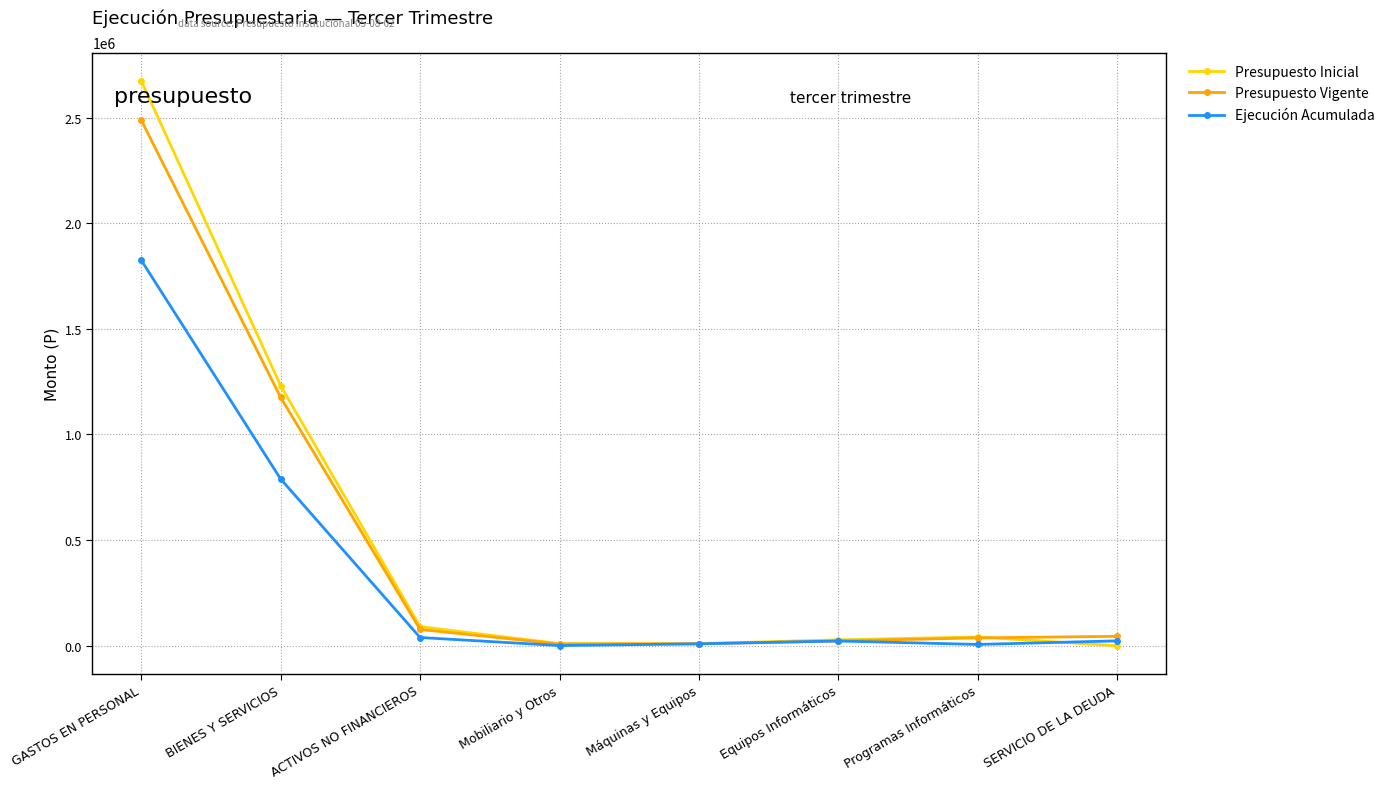

The value of Ejecución Acumulada at GASTOS EN PERSONAL is 1000466. True or false?

False